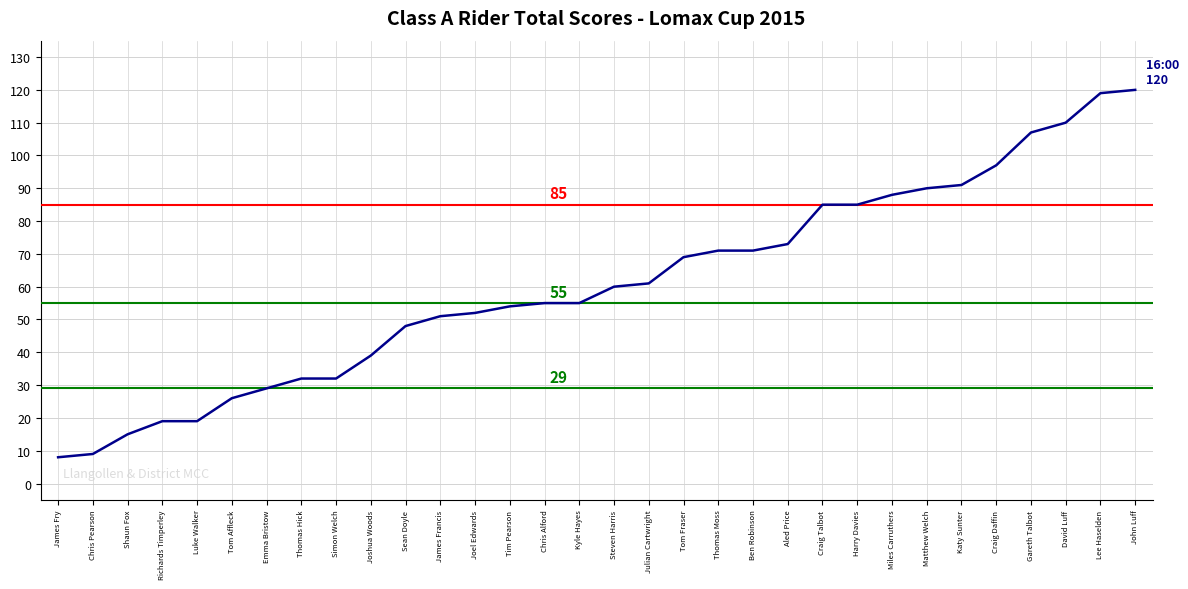

The value at Ben Robinson is 71. True or false?

True